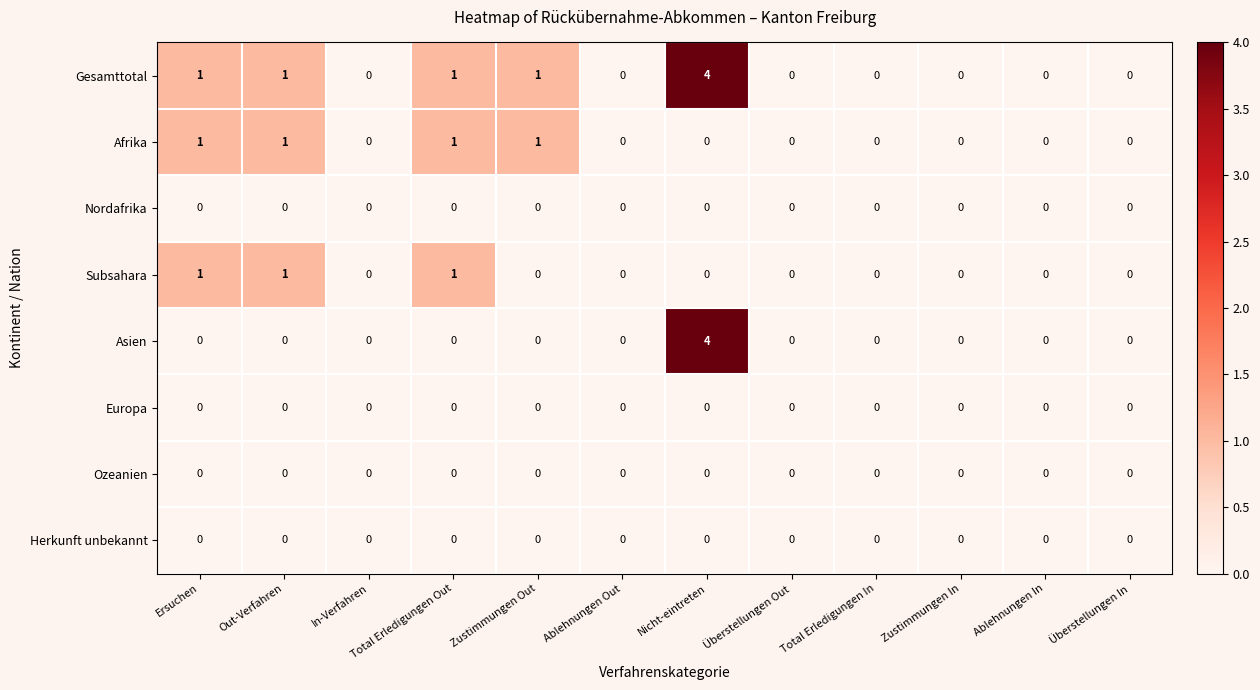

Which label corresponds to the largest value in the chart?

Nicht-eintreten